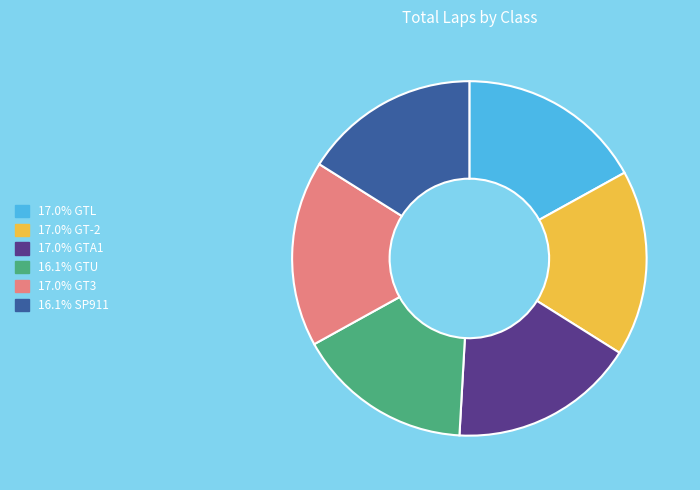

Do 17.0% GT-2 and 17.0% GT3 together represent more than half of the pie?

No